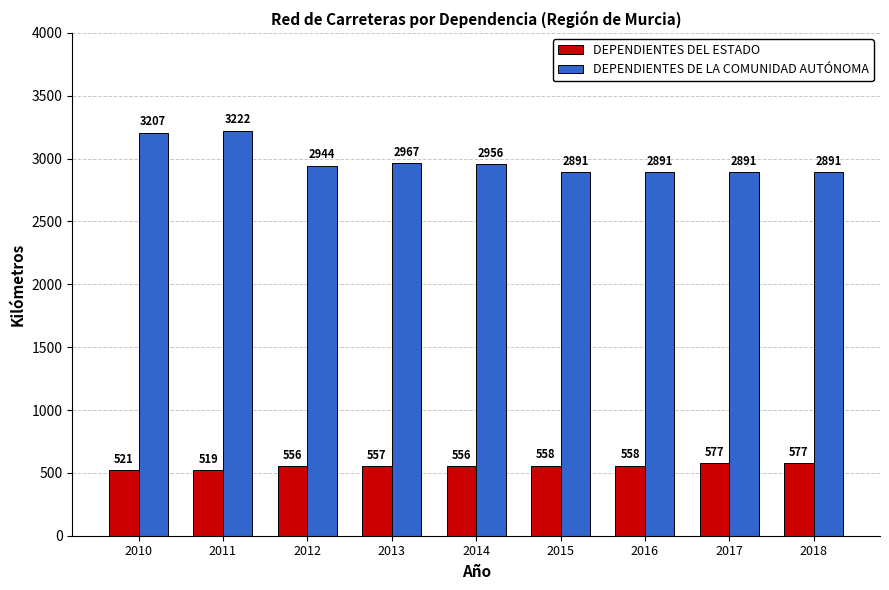

Is the value of DEPENDIENTES DE LA COMUNIDAD AUTÓNOMA at 2012 greater than the value of DEPENDIENTES DEL ESTADO at 2018?

Yes